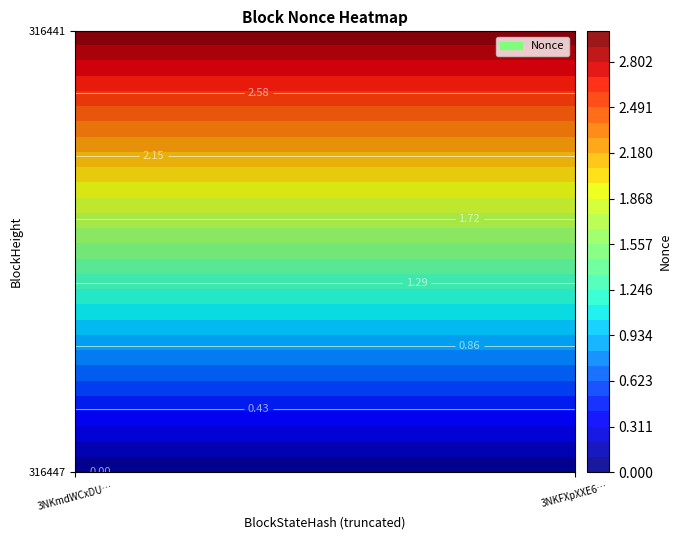

List the labels in order of 316447 value, smallest first.

0, 1